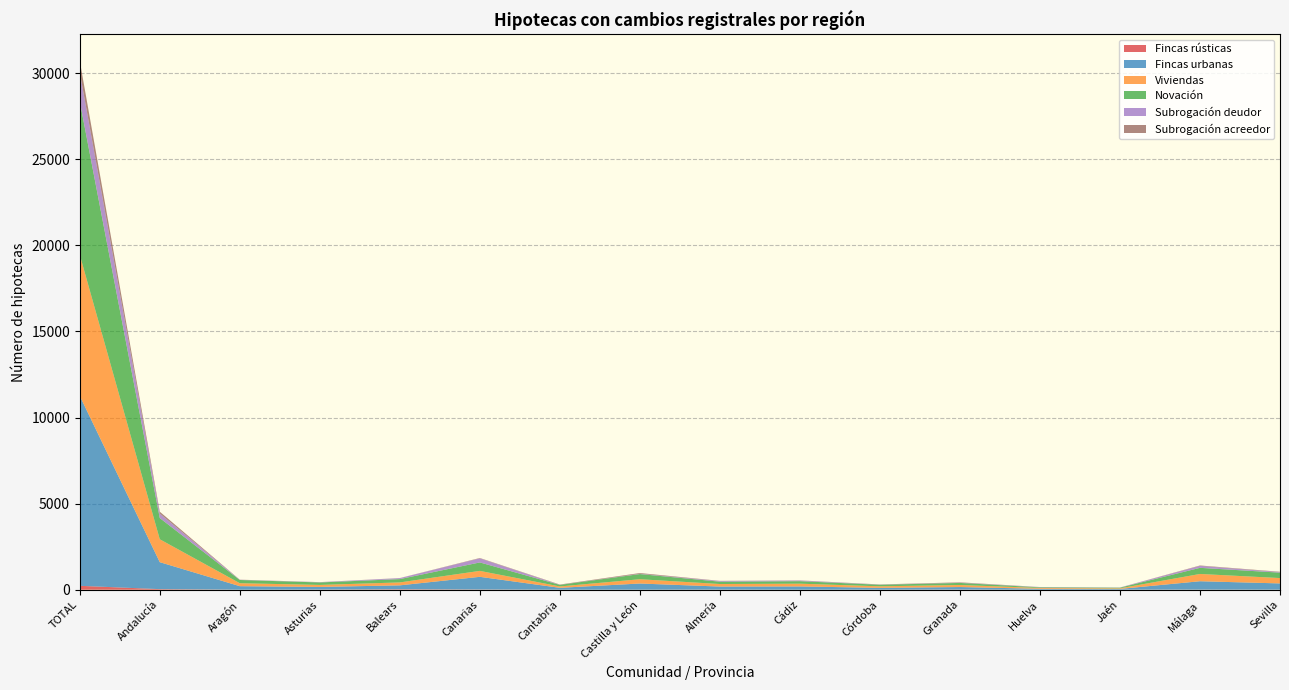

Reading left to right, list all the values displayed in this chart.

Fincas rústicas: 227	34	1	9	26	12	2	2	7	2	4	8	0	5	5	3
Fincas urbanas: 11031	1566	205	153	228	737	109	358	177	189	105	148	54	42	488	363
Viviendas: 8193	1330	172	117	170	345	79	249	147	160	89	118	48	35	422	311
Novación: 8907	1233	187	143	193	491	90	301	136	145	89	121	36	36	356	314
Subrogación deudor: 1695	260	11	12	57	237	3	17	37	36	7	12	14	9	115	30
Subrogación acreedor: 656	107	8	7	4	21	18	42	11	10	13	23	4	2	22	22